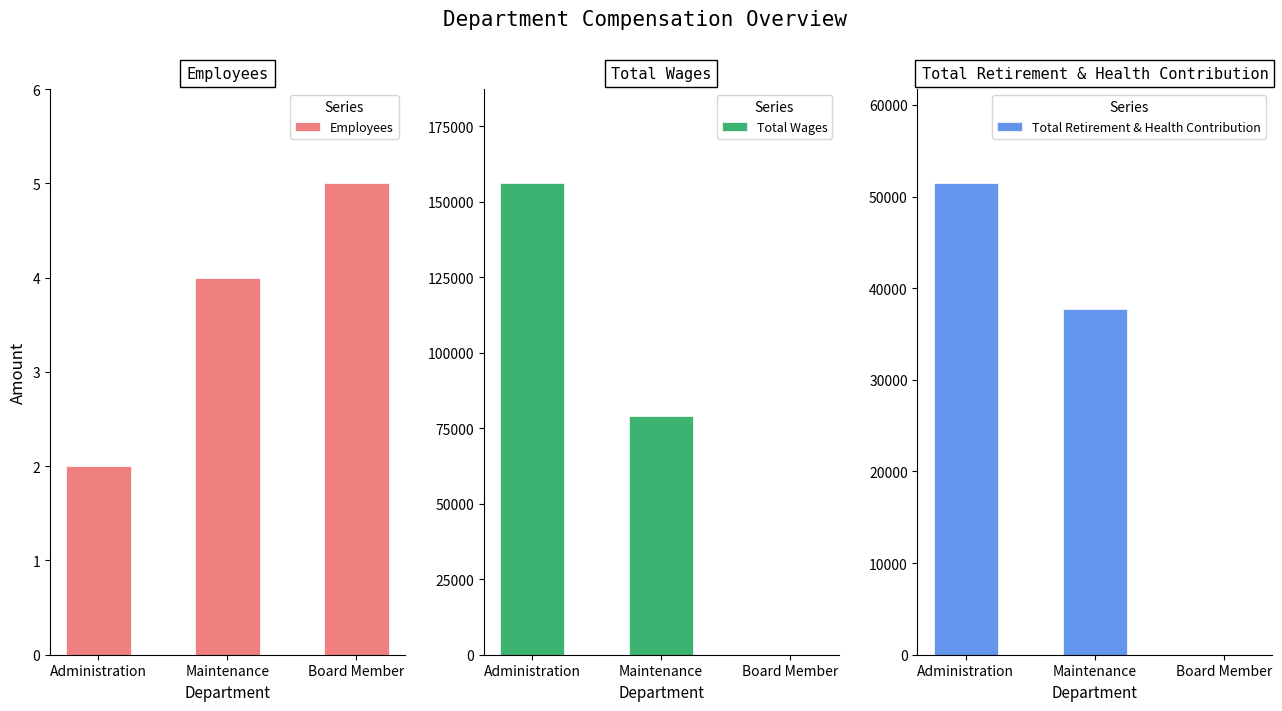

Reading left to right, transcribe all the data shown in this chart.

Employees: Administration=2	Maintenance=4	Board Member=5
Total Wages: Administration=156045	Maintenance=79075	Board Member=0
Total Retirement & Health Contribution: Administration=51433	Maintenance=37680	Board Member=0